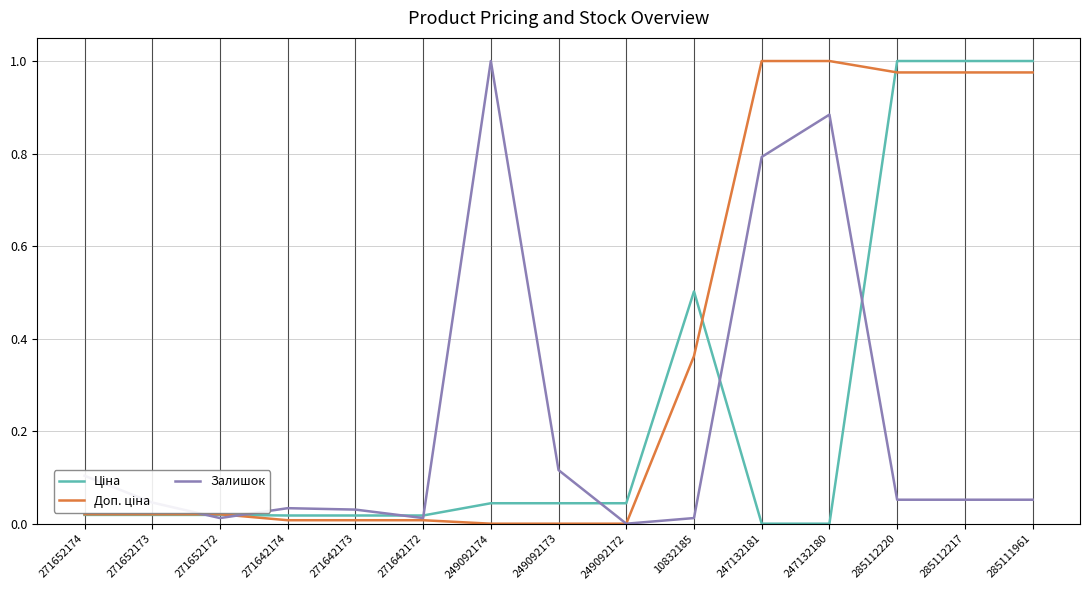

At which label does Залишок reach its peak?

249092174